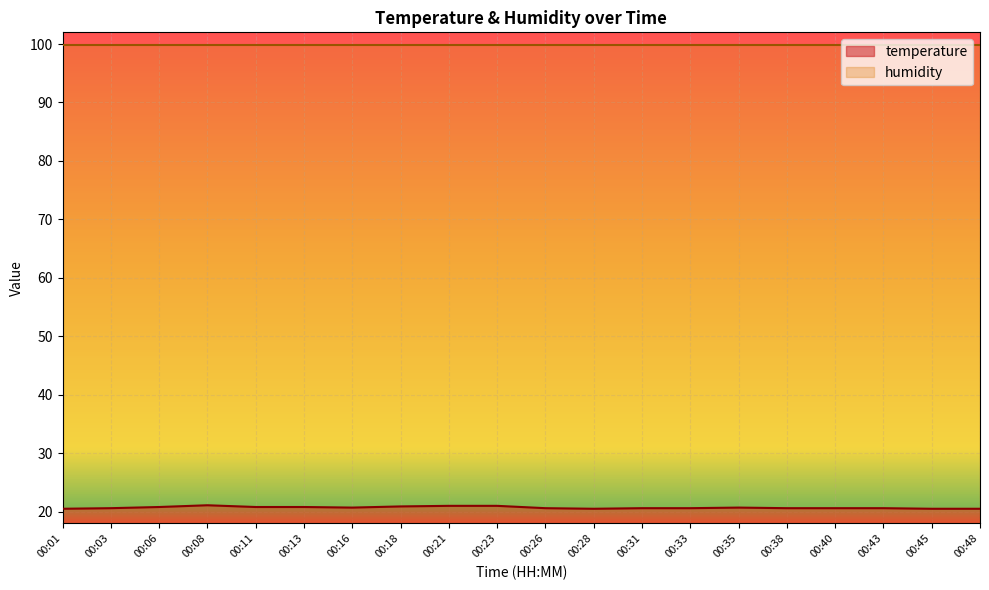

What is the difference between the maximum and second lowest values?

0.6